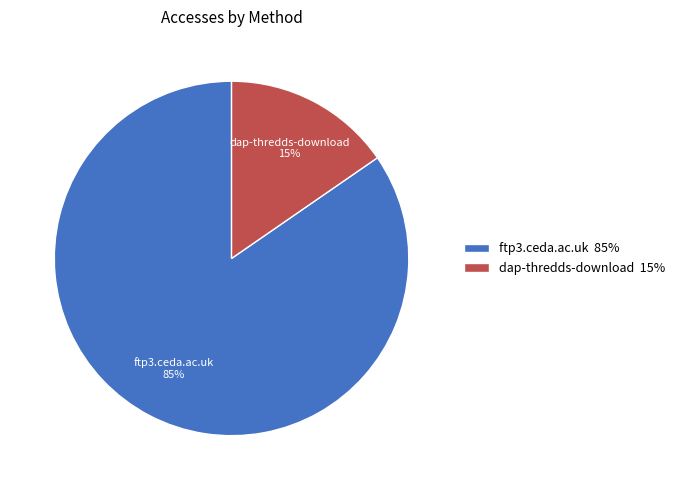

Which slice represents more than half of the pie?

ftp3.ceda.ac.uk